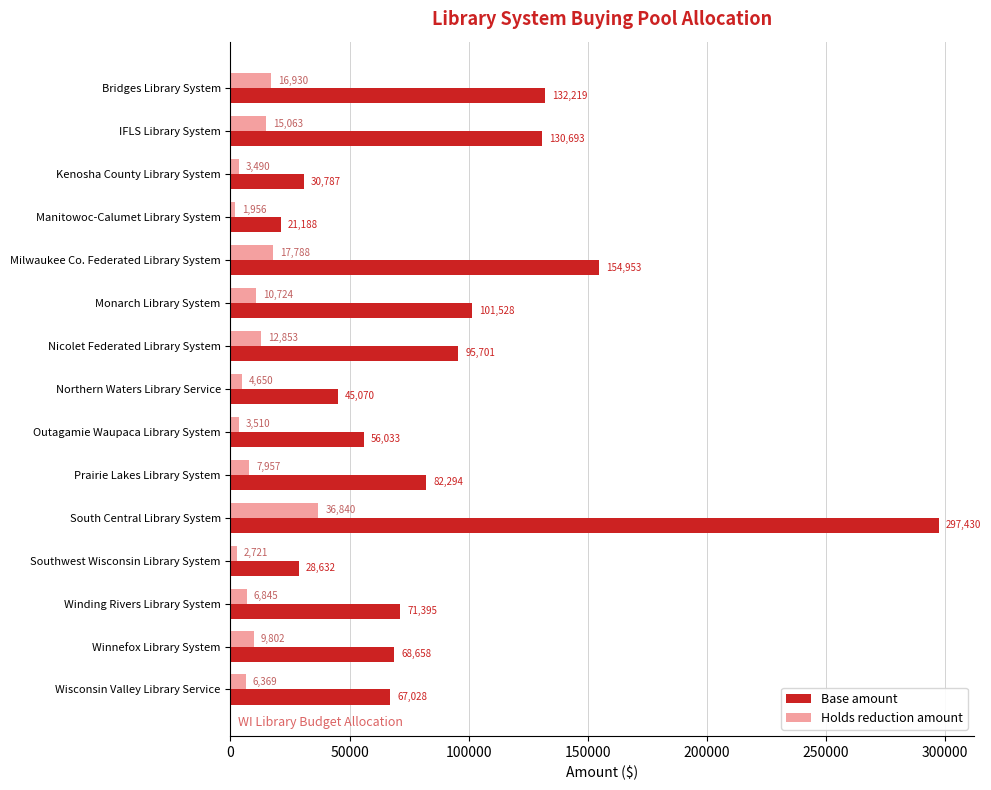

Which category has the highest value across all series?

South Central Library System